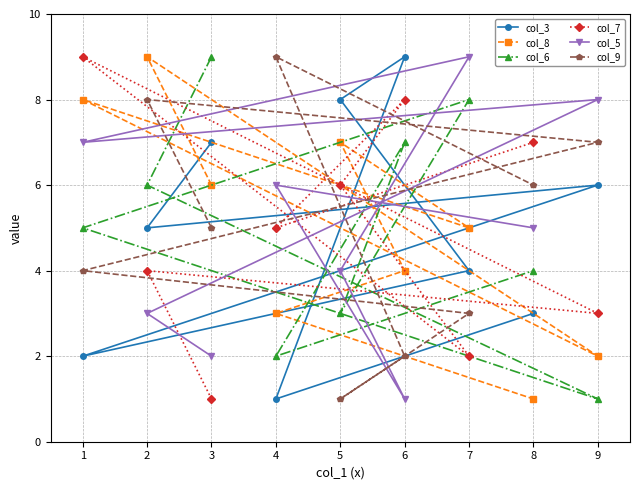

How many data points in col_6 are above 5?

4